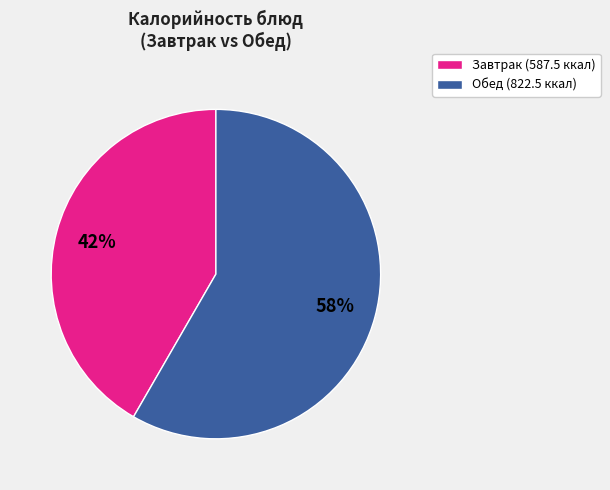

To the nearest percent, what is the combined percentage of Завтрак (587.5 ккал) and Обед (822.5 ккал)?

100%